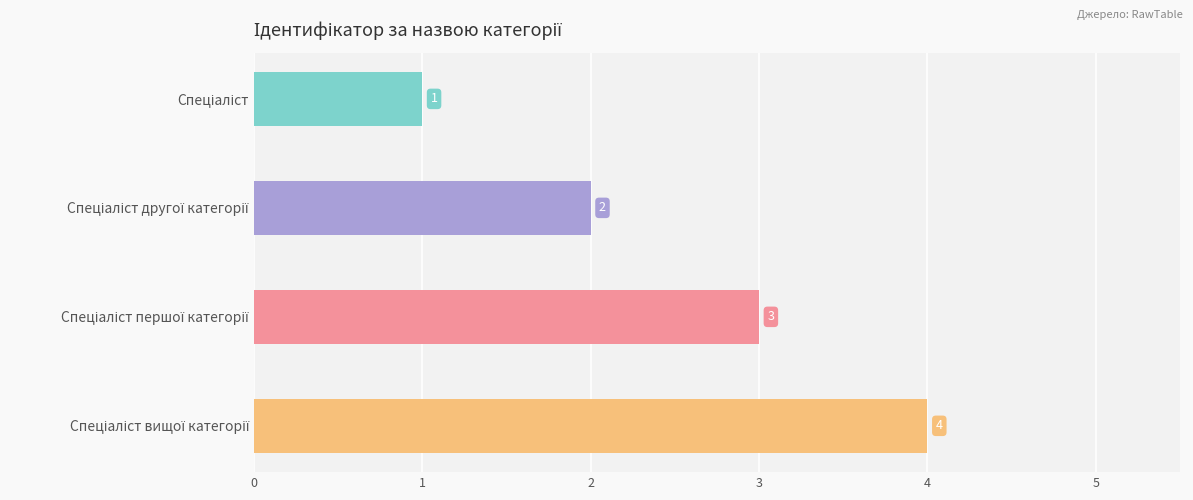

What is the sum of all values?

10